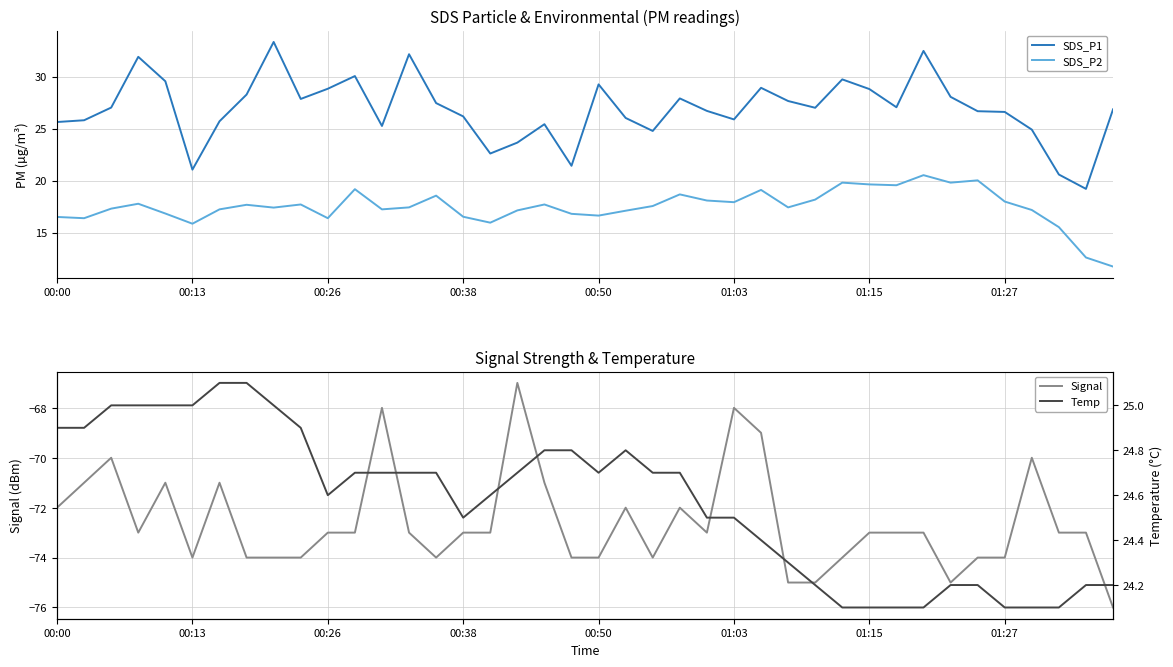

True or false: SDS_P2 has a value of 5.3 at 00:50.

False